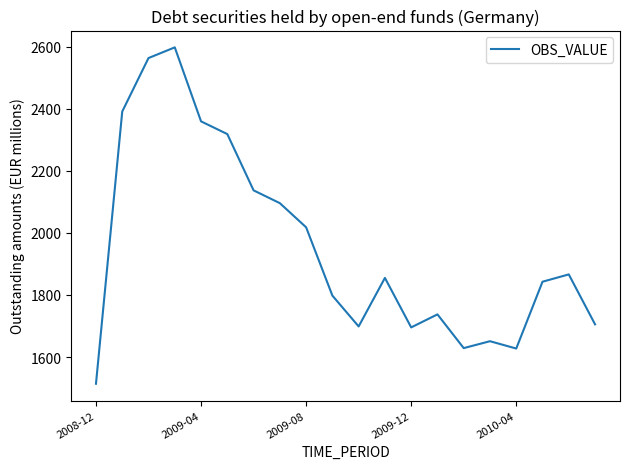

What is the difference between the maximum and minimum values?

1083.7